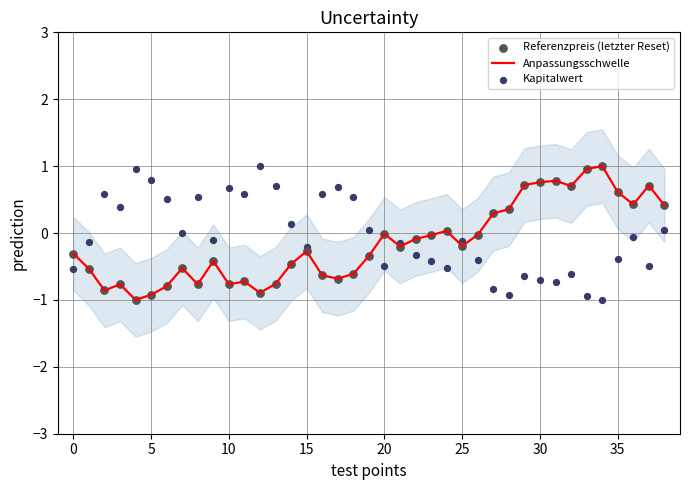

Which series has the widest spread of Y values?

Anpassungsschwelle